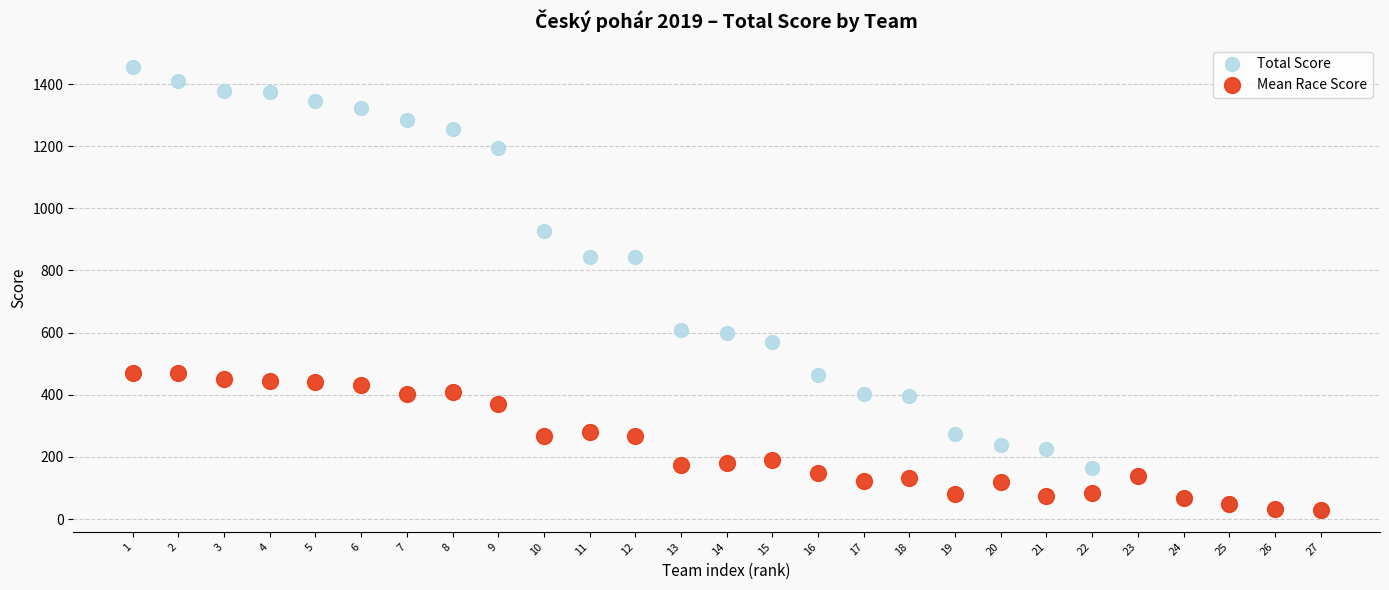

Which series has the largest Y range (max minus min)?

Total Score